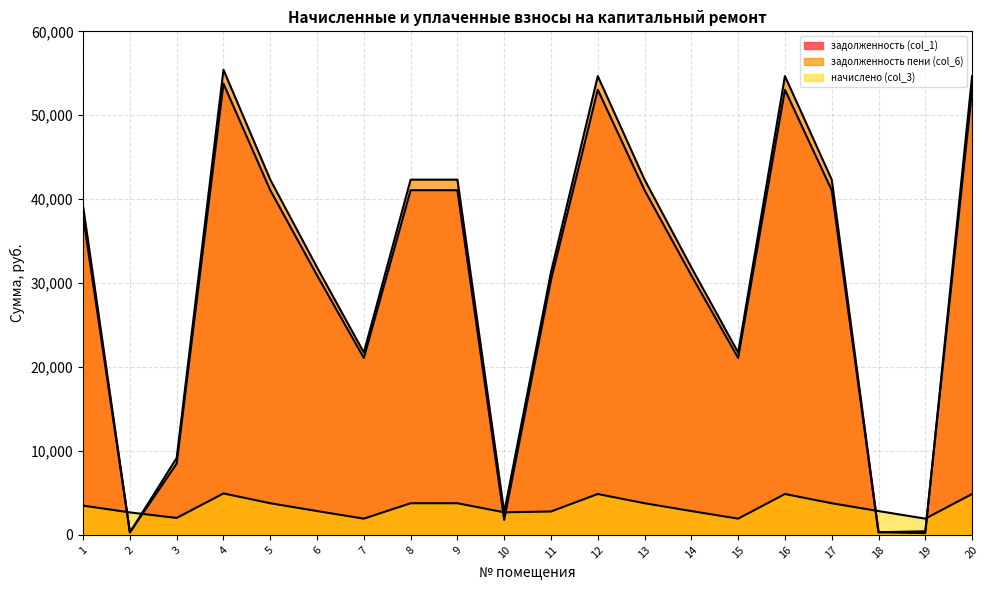

Which series has the largest total across all categories?

задолженность пени (col_6)